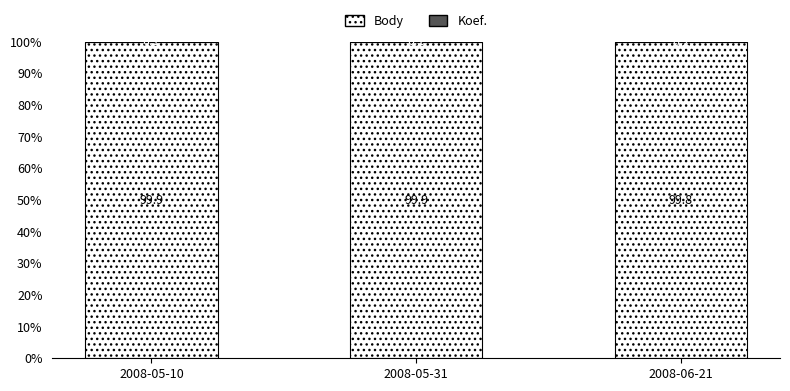

Are the bars grouped side by side (vs. stacked)?

No